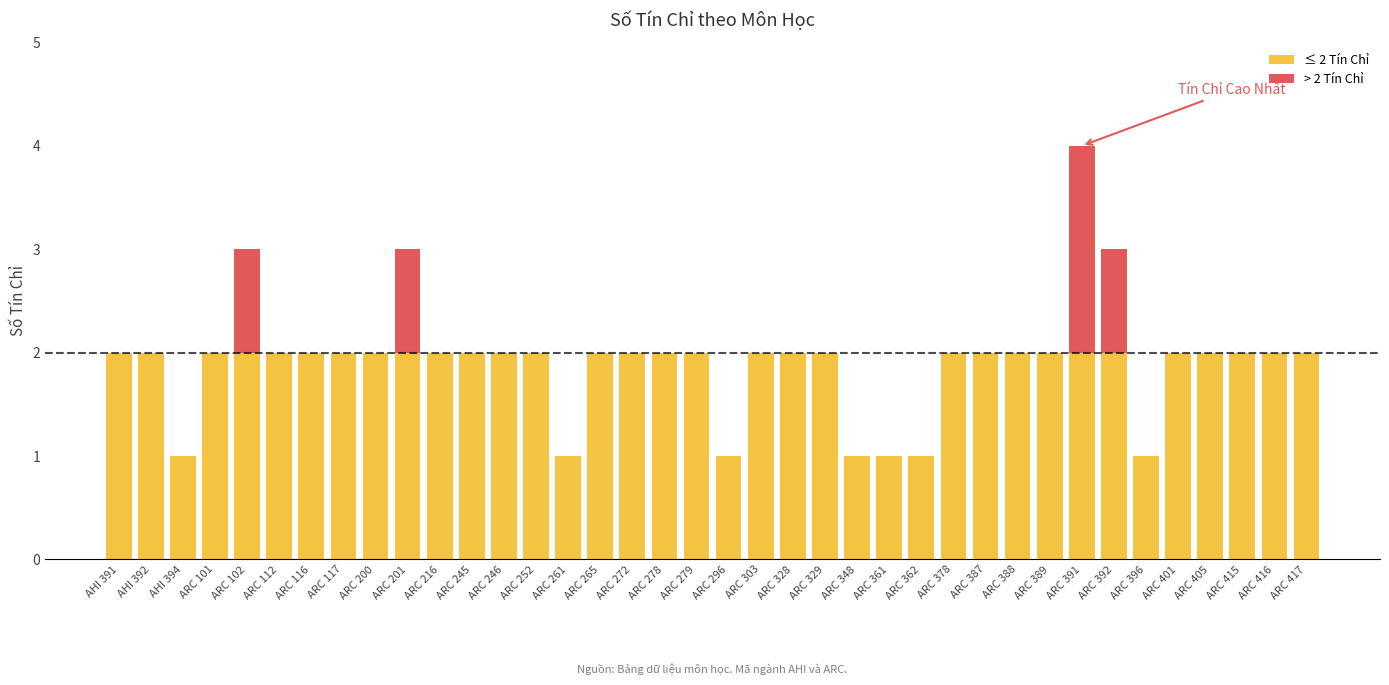

The value of ≤ 2 Tín Chỉ at ARC 389 is 2. True or false?

True